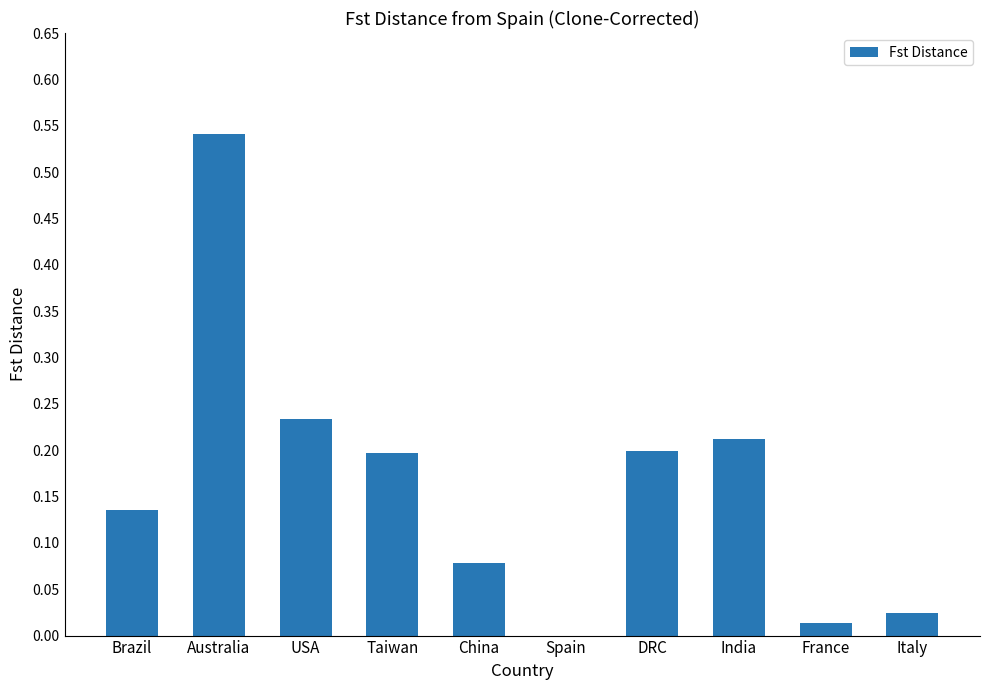

Which category has the highest value across all series?

Australia